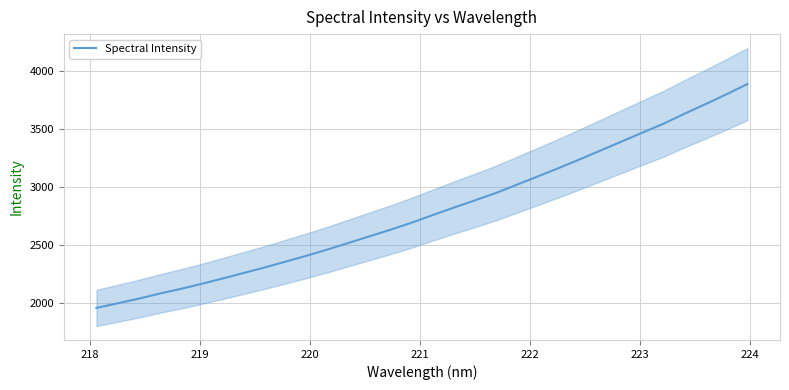

What is the difference between the second highest and minimum values?

1843.6